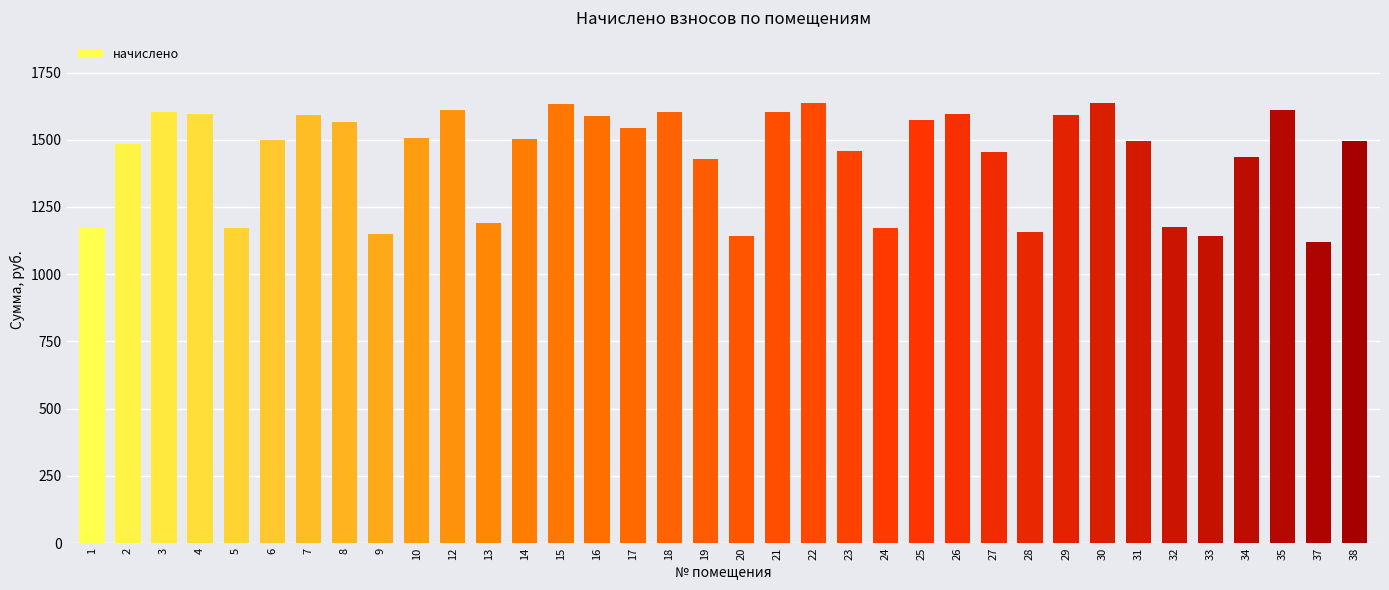

What is the greatest value displayed?

1637.0